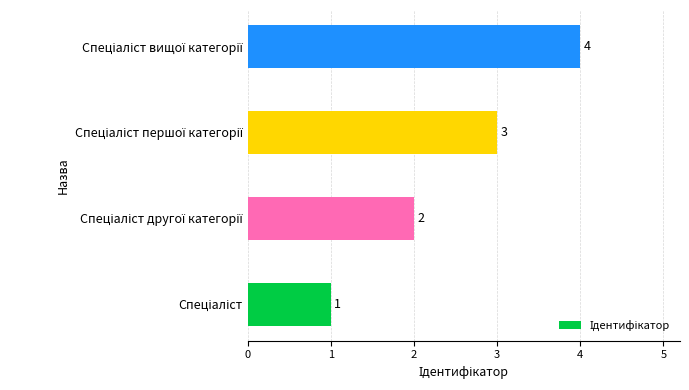

How many categories are shown in the chart?

4